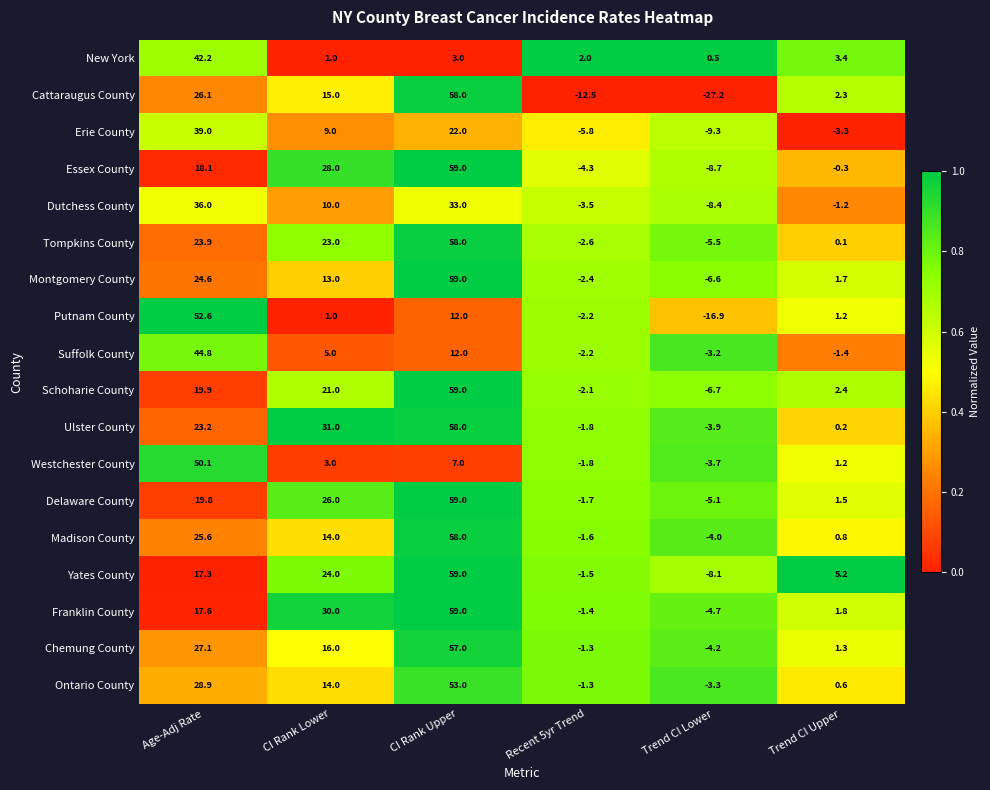

Which series has the largest total across all categories?

Ulster County